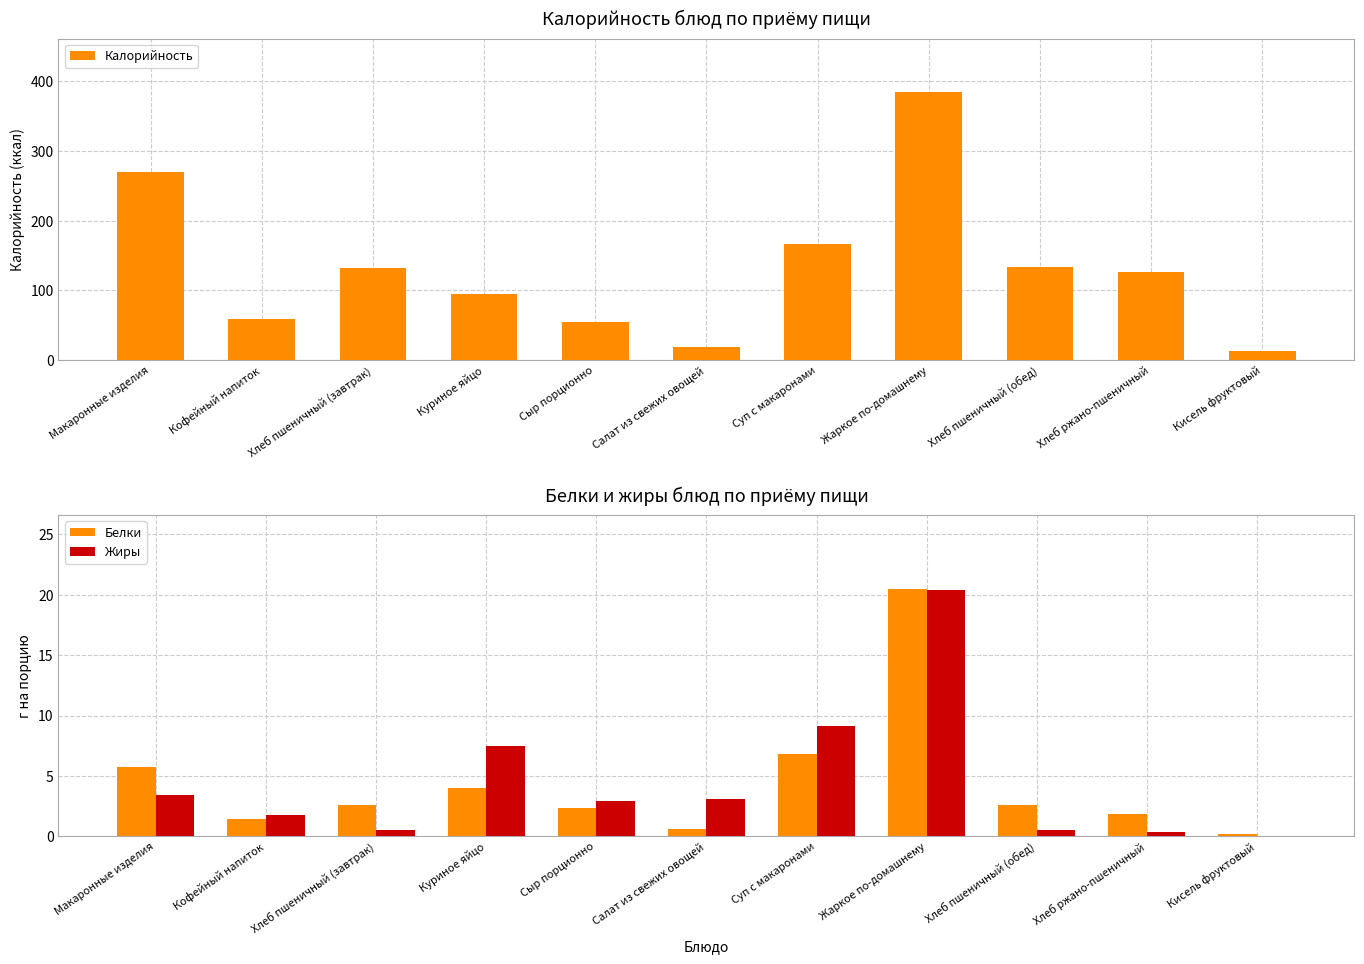

Reading right to left, transcribe all the data shown in this chart.

Калорийность: 13.0	126.7	133.2	384.2	166.0	19.0	54.3	94.8	132.2	59.0	270.3
Белки: 0.2	1.9	2.6	20.5	6.8	0.6	2.3	4.0	2.6	1.4	5.7
Жиры: 0.0	0.4	0.5	20.4	9.1	3.1	3.0	7.5	0.5	1.8	3.4